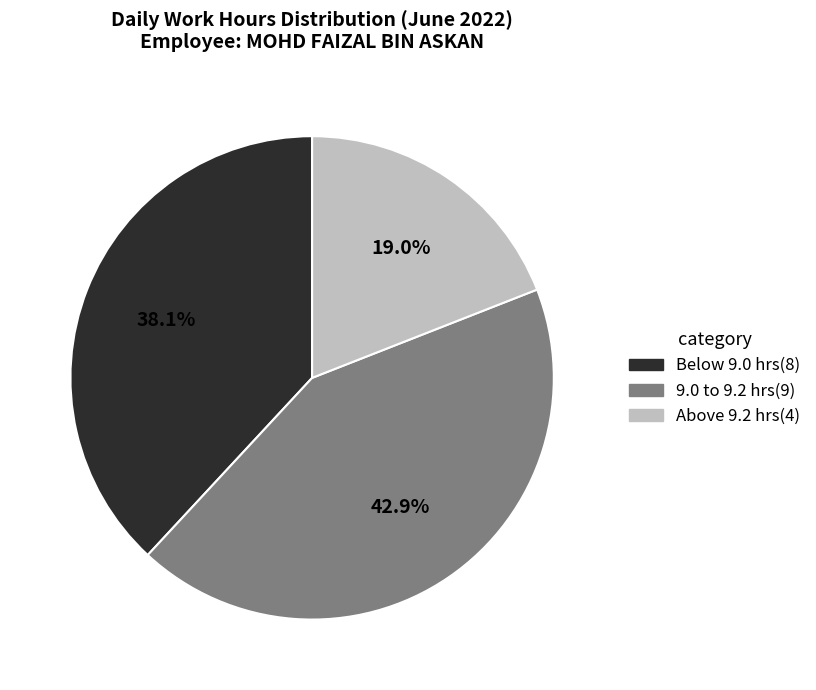

What percentage do 9.0 to 9.2 hrs(9) and Above 9.2 hrs(4) together represent?

61.9%